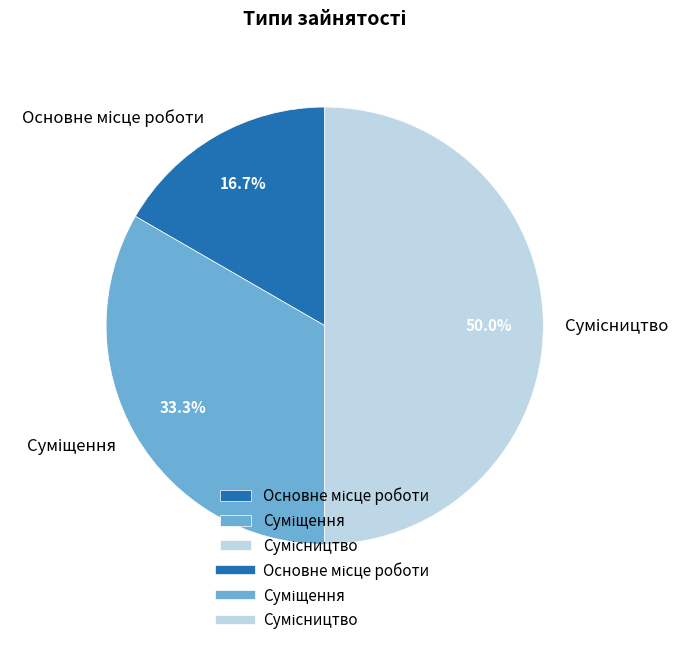

What portion of the pie excludes Основне місце роботи?

83.3%